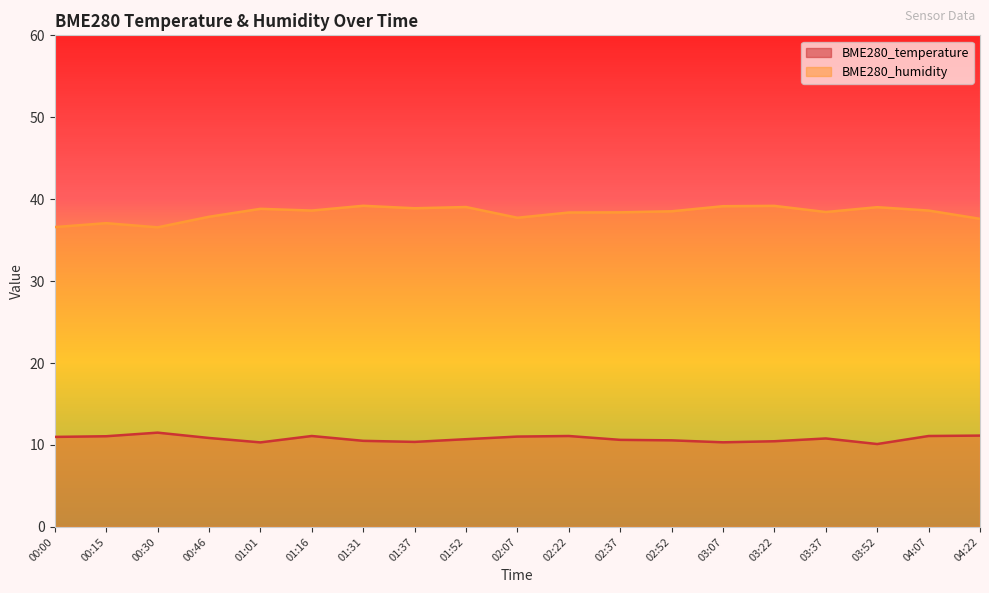

What is the highest value of the BME280_temperature series?

11.5